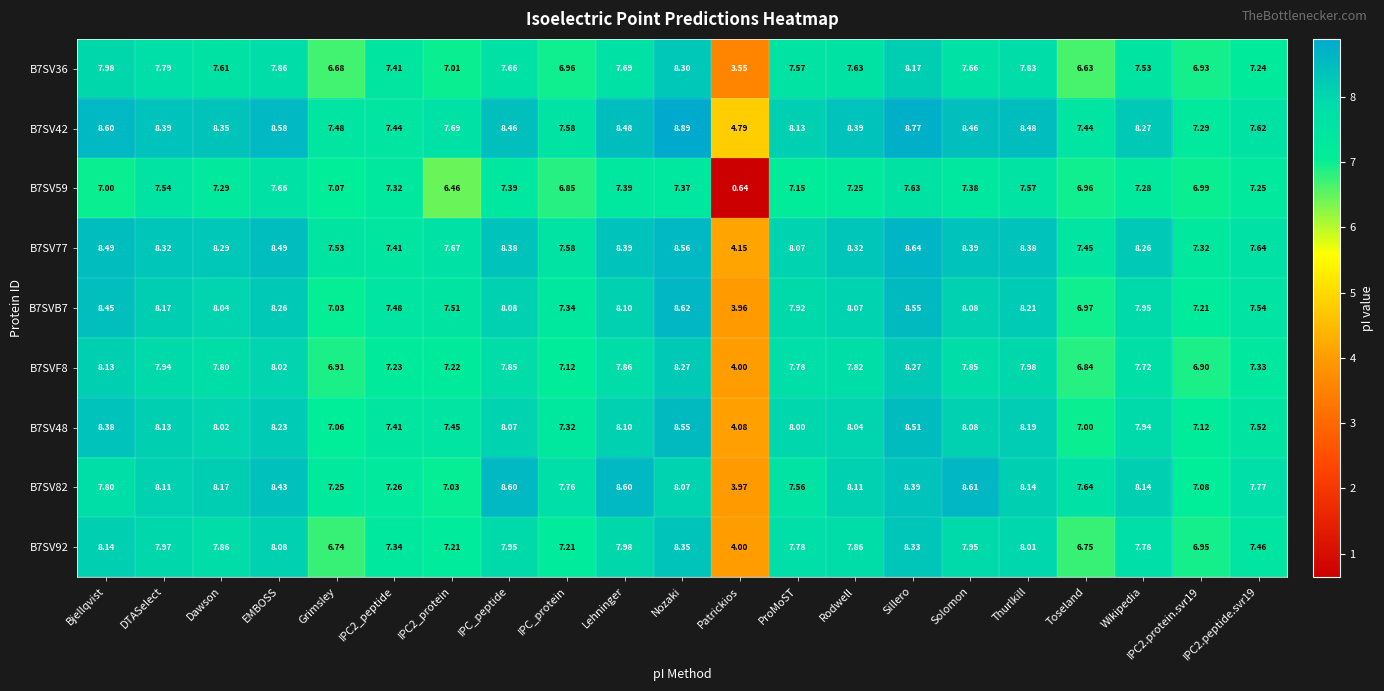

At which label is B7SV92 closest to 6?

Grimsley